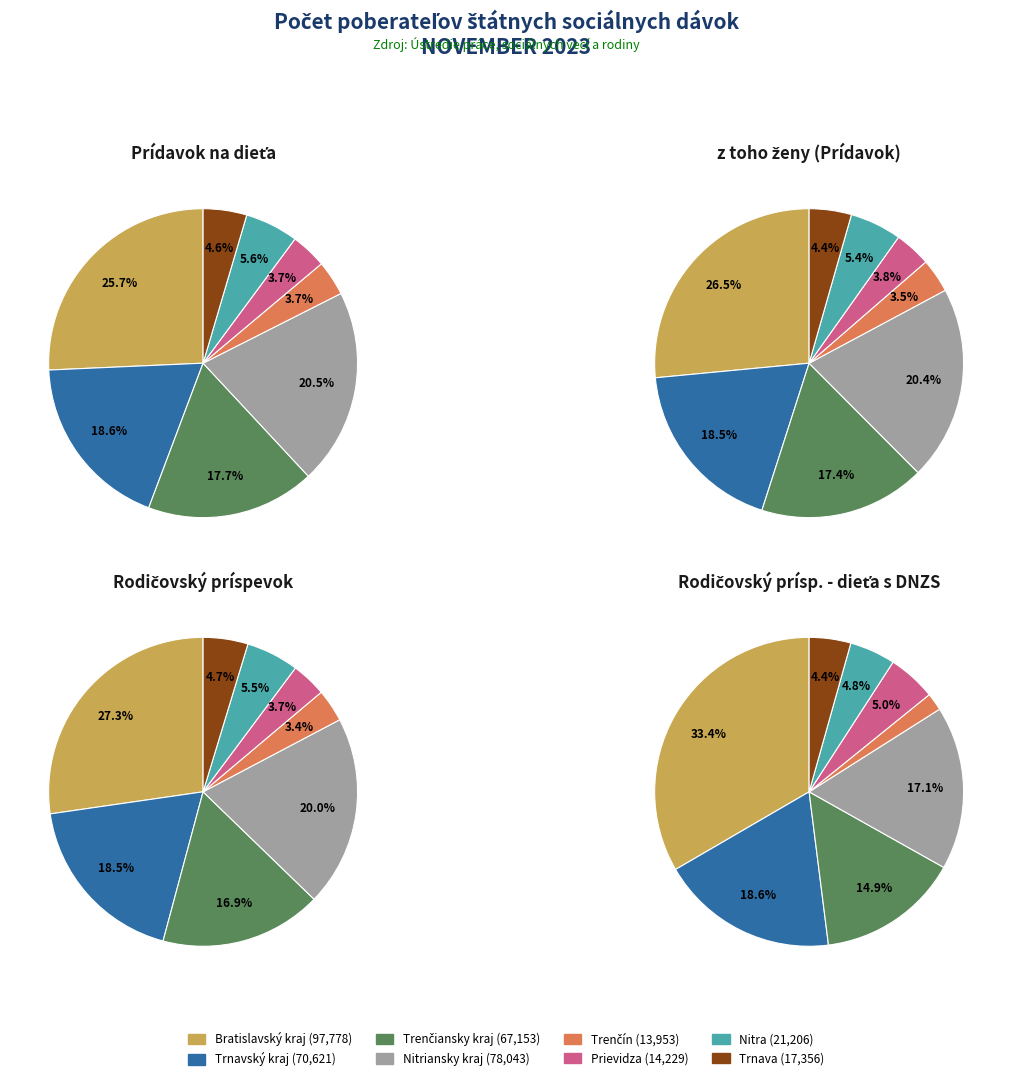

How many segments does this pie chart have?

8